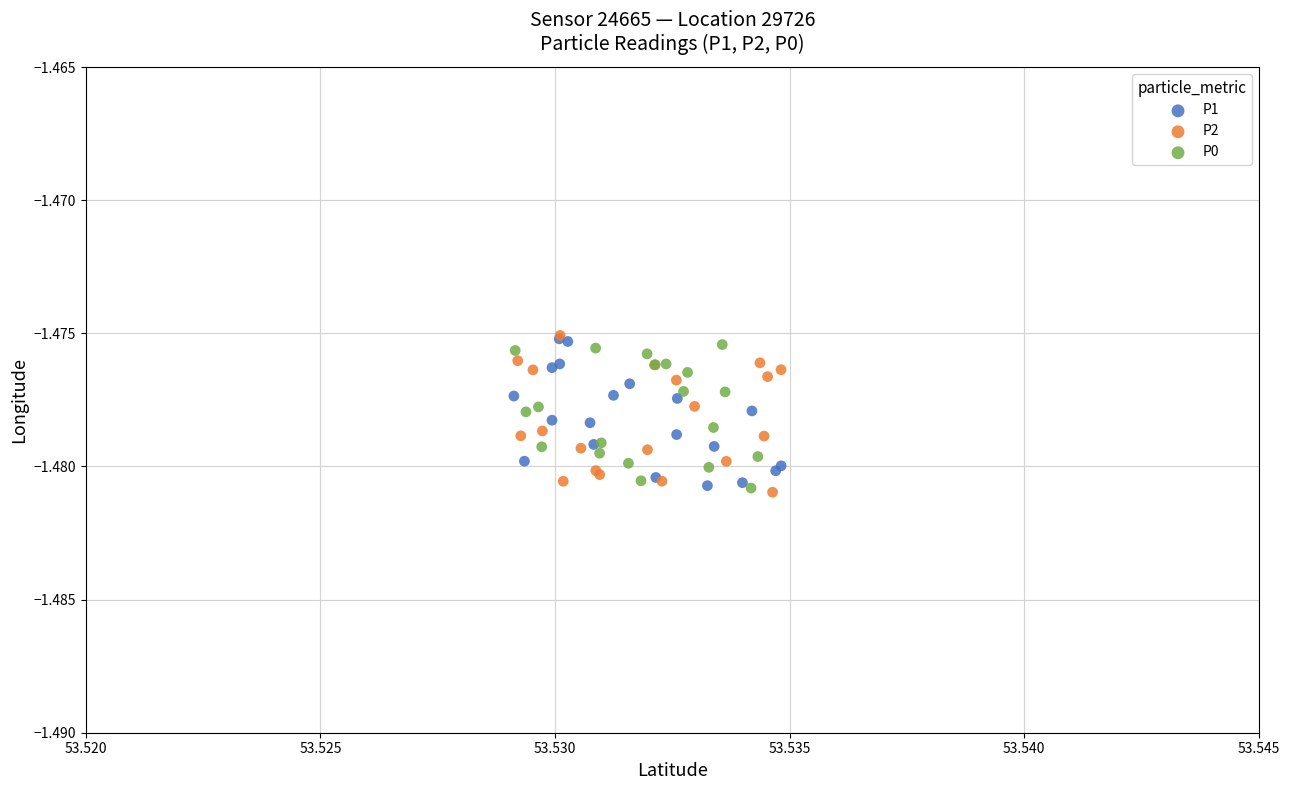

What are all the series names shown in the legend?

P1, P2, P0